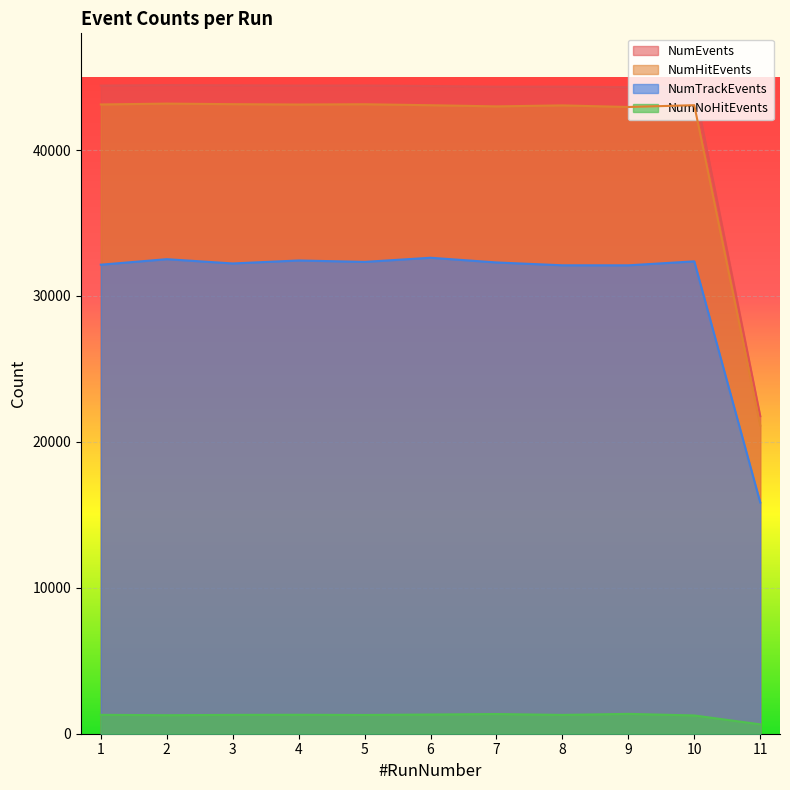

Which series has the widest spread of values?

NumEvents